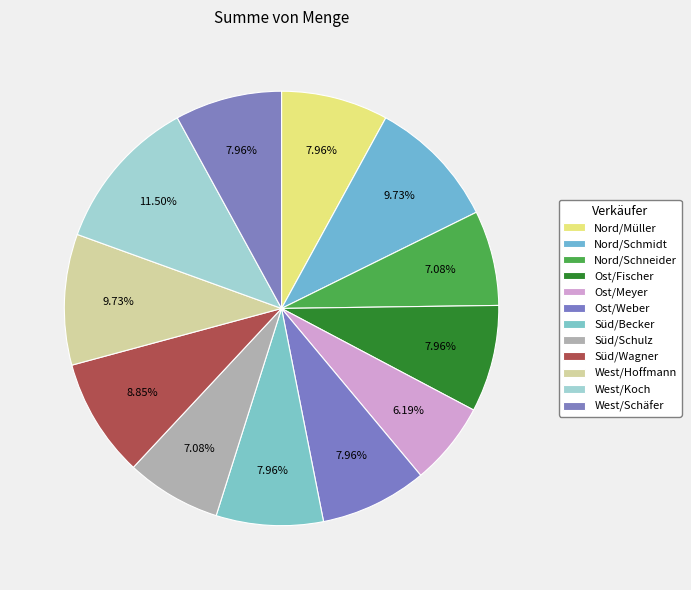

Is West/Schäfer the majority of the pie?

No